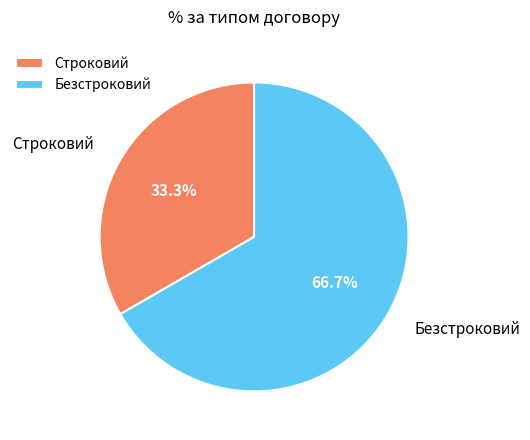

What percentage is NOT represented by Строковий?

66.7%